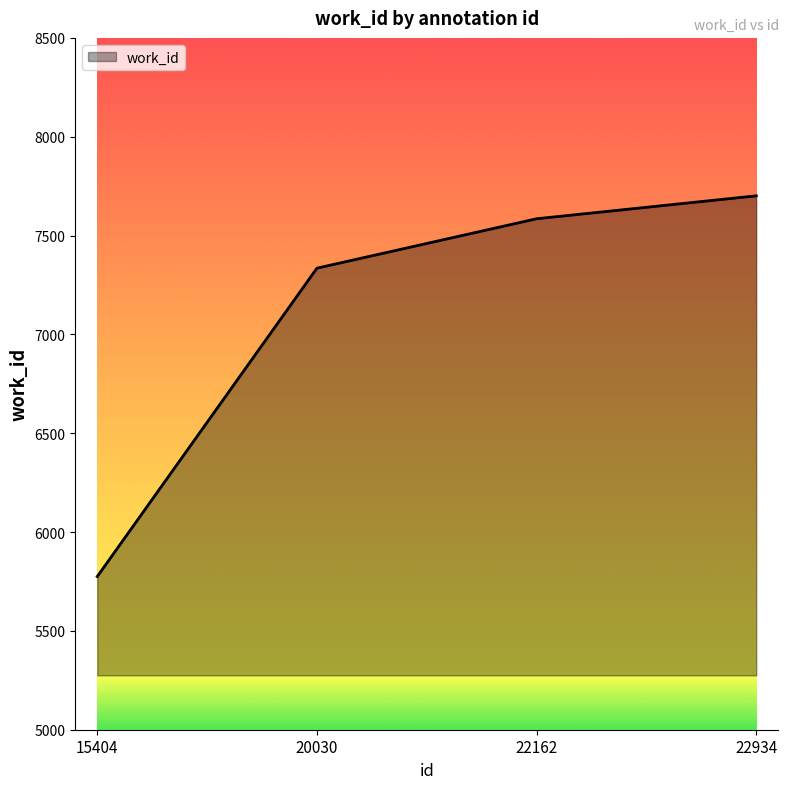

At which label is the value closest to 6738?

20030